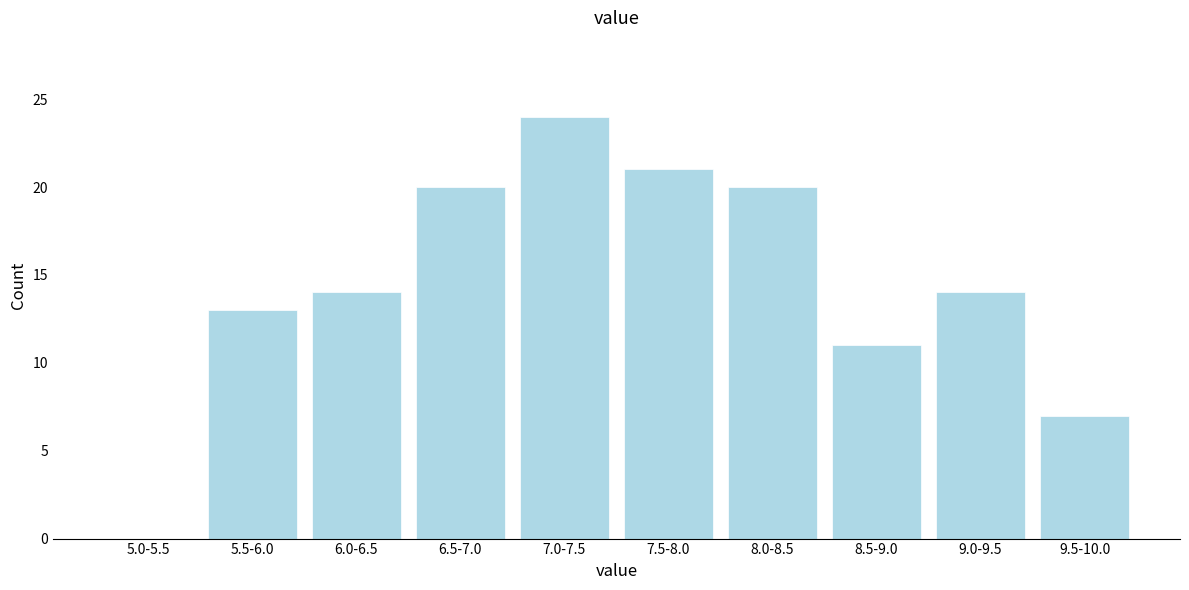

Reading left to right, transcribe all the data shown in this chart.

5.0-5.5=0	5.5-6.0=13	6.0-6.5=14	6.5-7.0=20	7.0-7.5=24	7.5-8.0=21	8.0-8.5=20	8.5-9.0=11	9.0-9.5=14	9.5-10.0=7